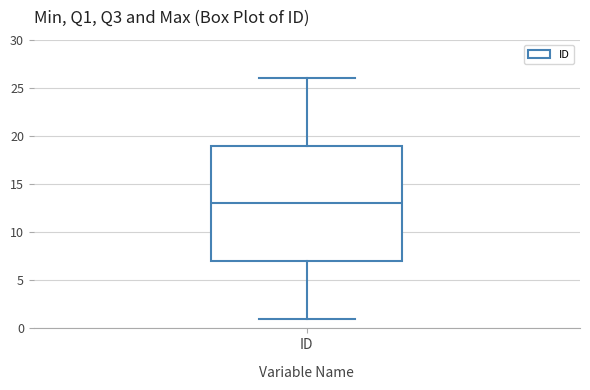

Where does the lower whisker of the box for ID end on the y-axis? The values are not printed on the chart, so give them approximately, as read against the axis.

1